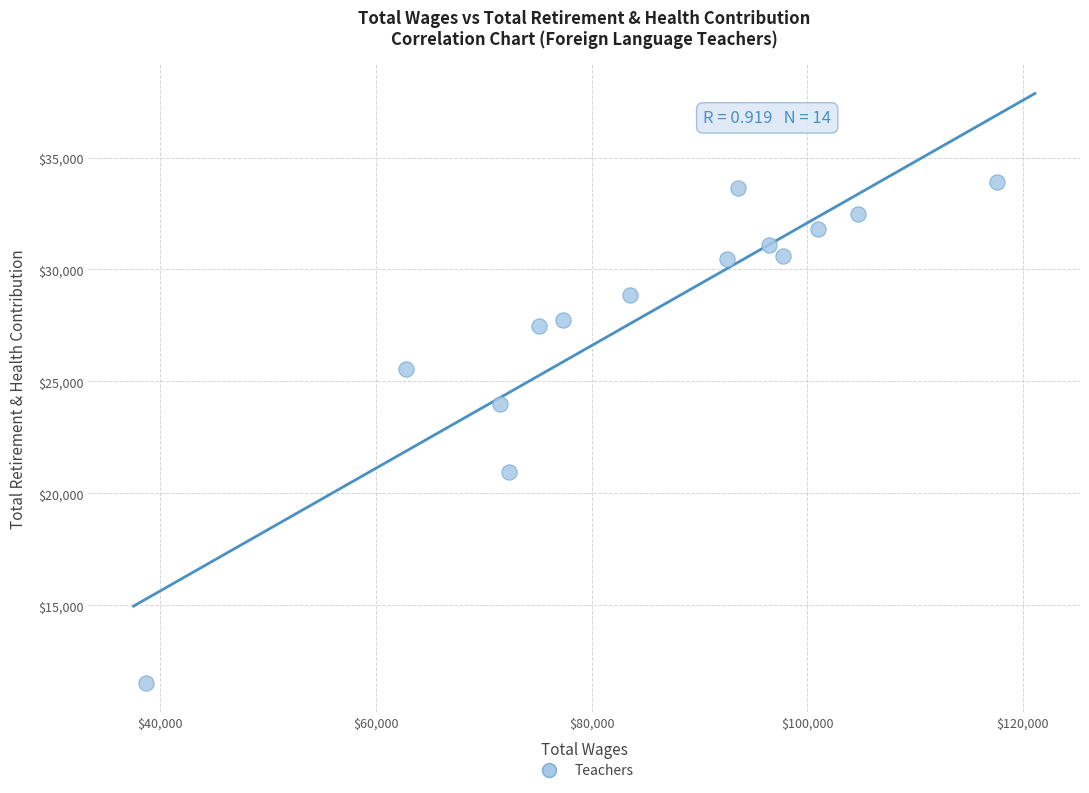

What is the range of X values (max minus min)?

78923